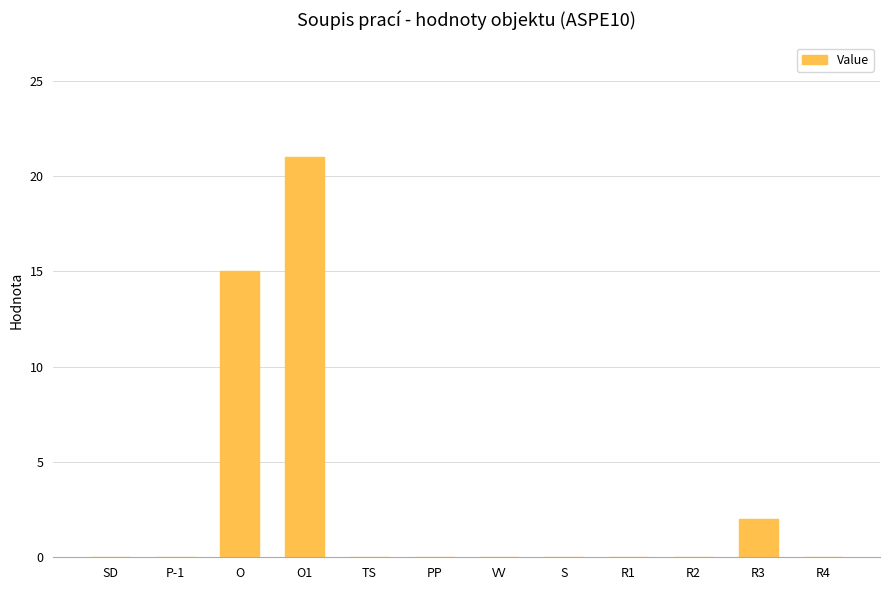

Between O and R1, which is larger?

O